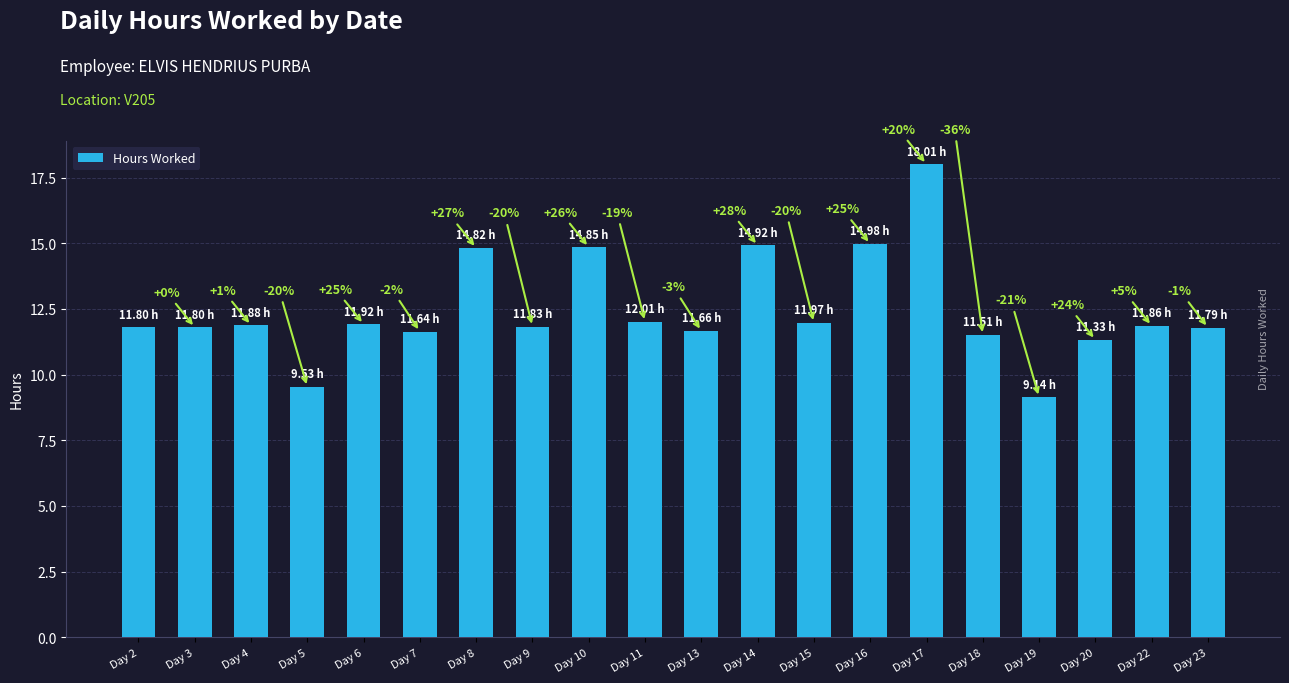

How many bars are there in total?

20